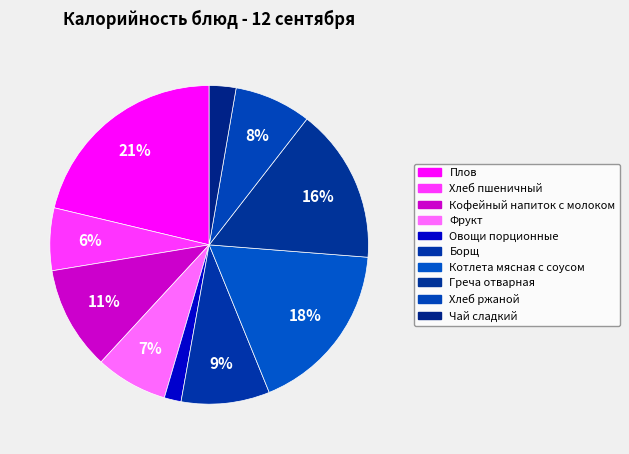

Count the number of slices in the pie.

10